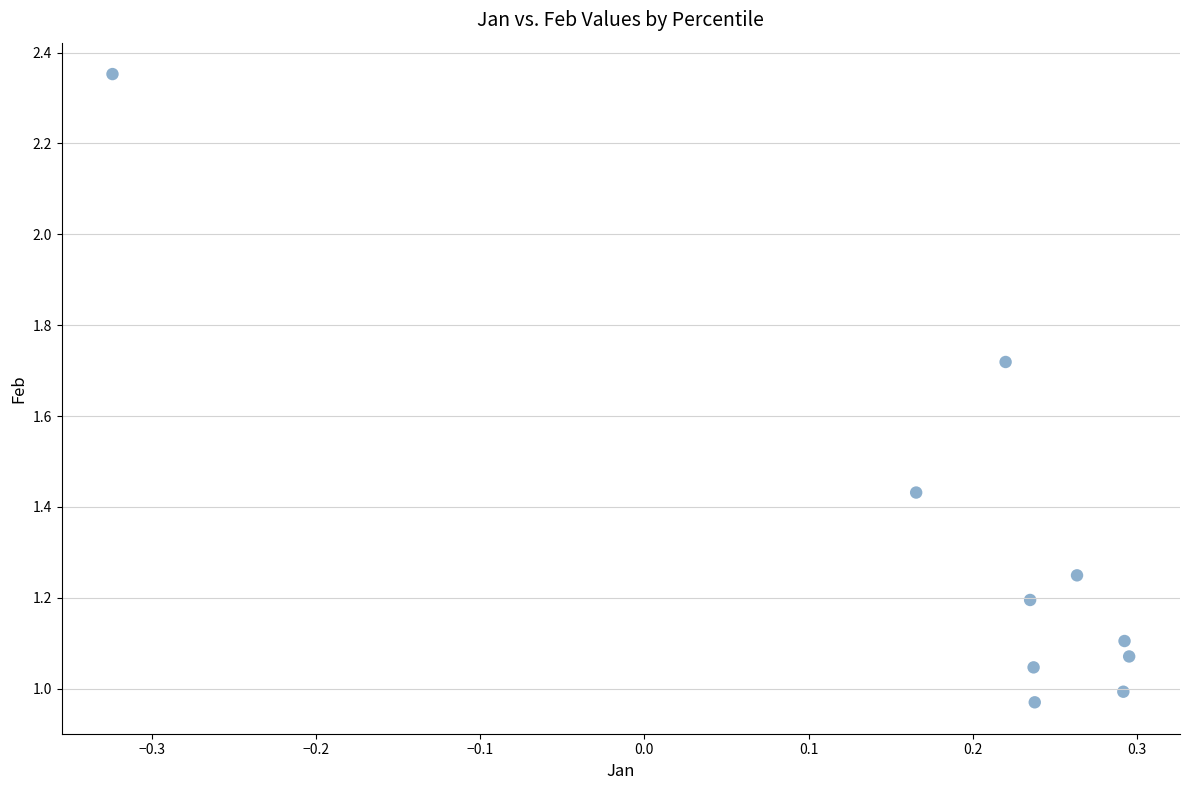

What is the average Y value?

1.3